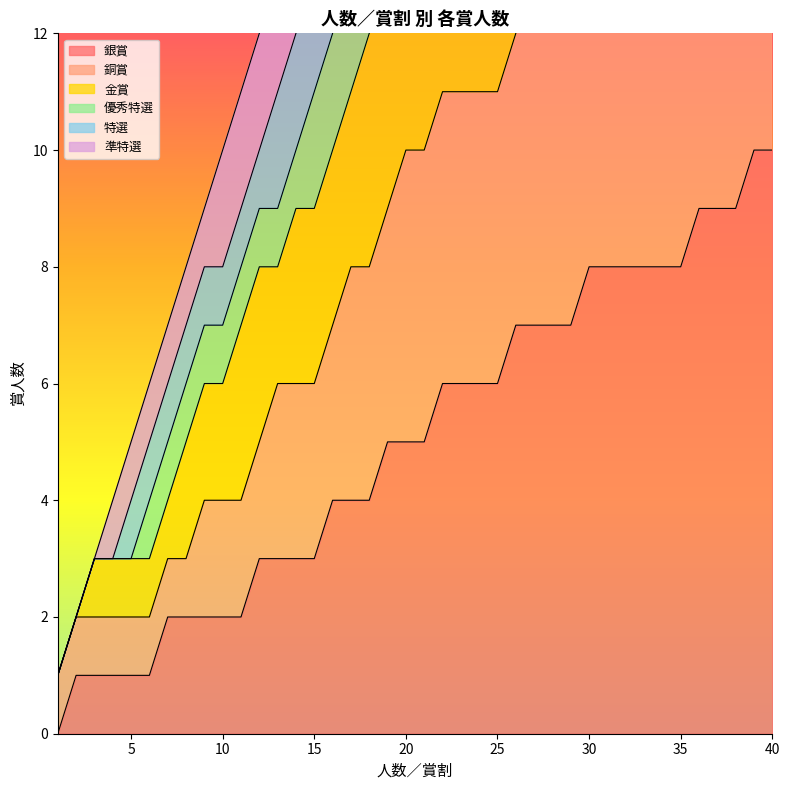

Between 27 and 36, which is larger?

36